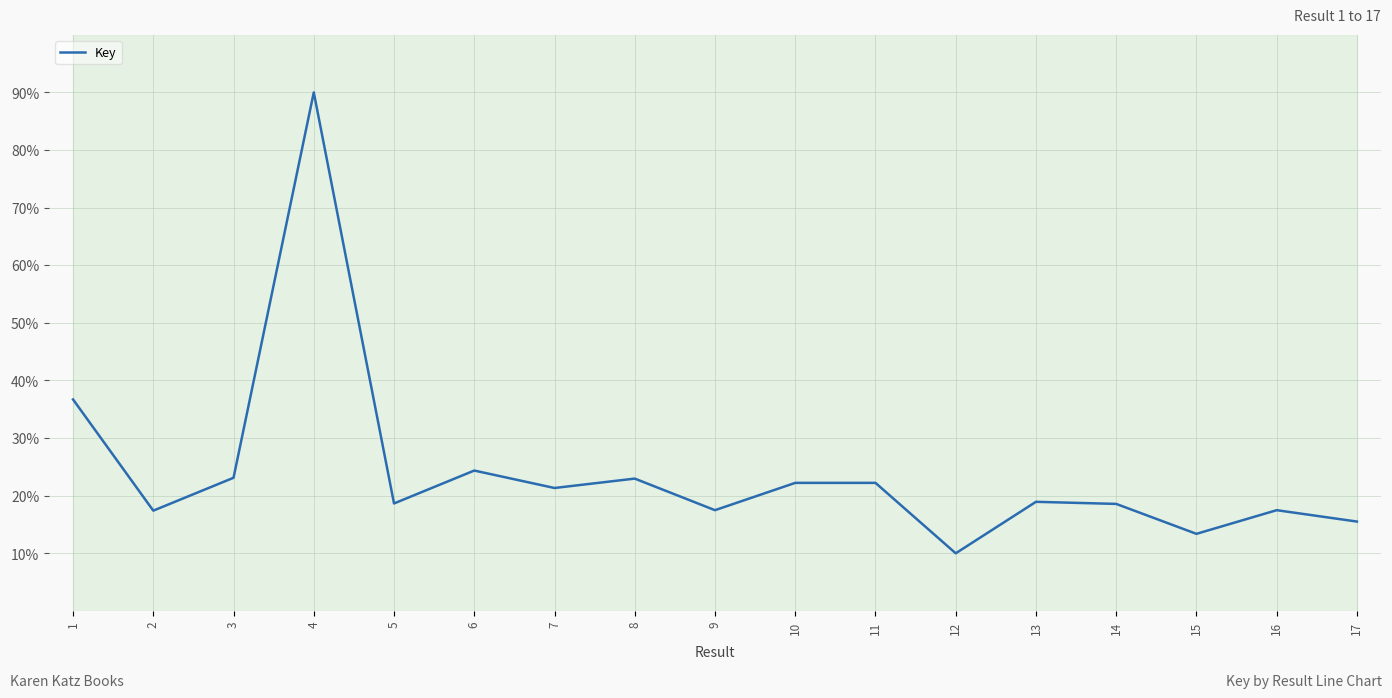

Count the number of data series in this chart.

1